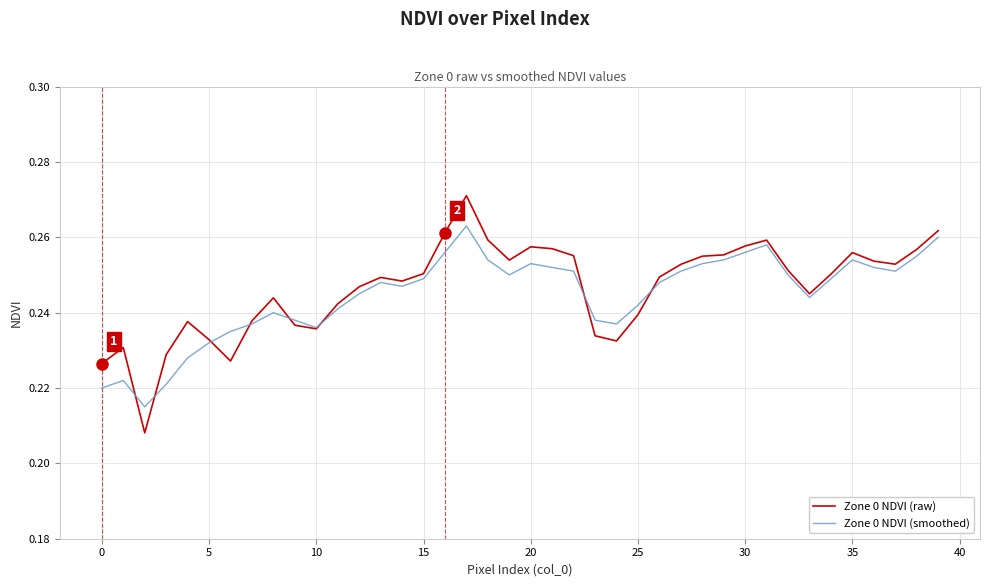

Which series has the widest spread of values?

Zone 0 NDVI (raw)